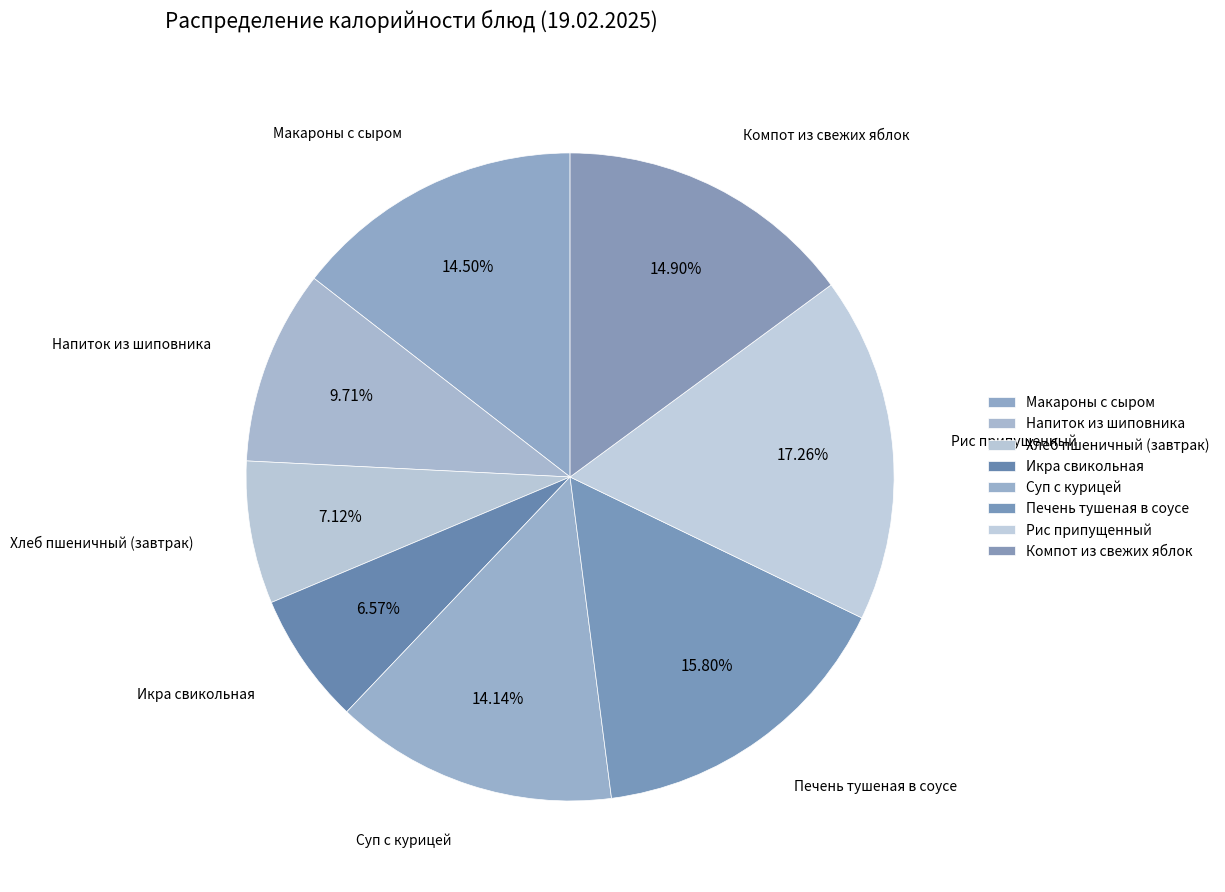

How many segments does this pie chart have?

8